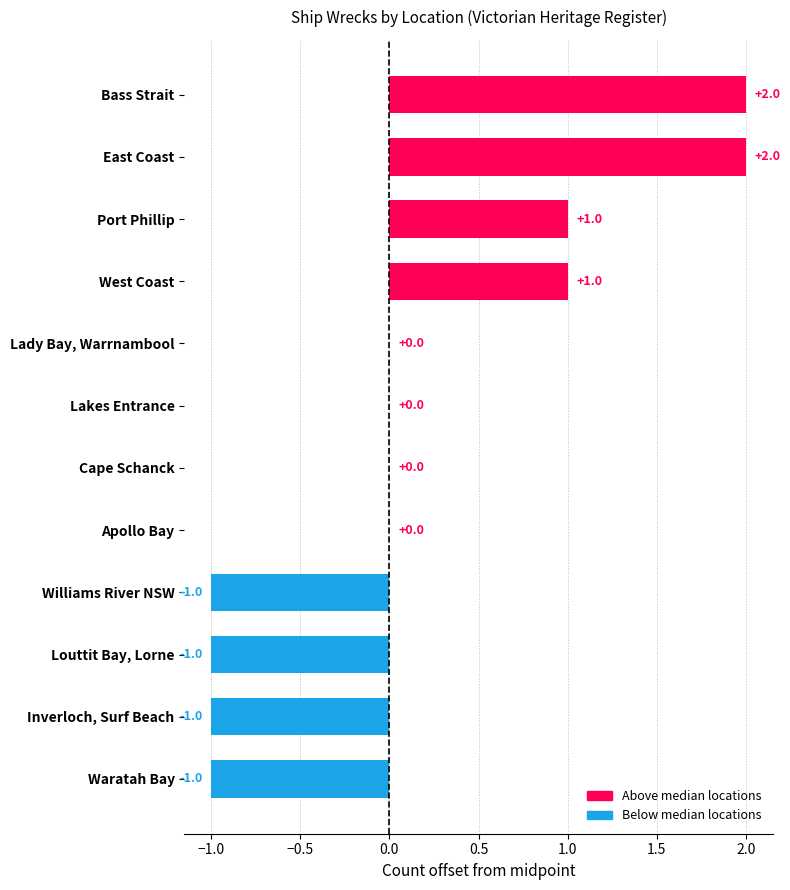

Reading top to bottom, extract all data points from this chart.

Bass Strait=2	East Coast=2	Port Phillip=1	West Coast=1	Lady Bay, Warrnambool=0	Lakes Entrance=0	Cape Schanck=0	Apollo Bay=0	Williams River NSW=-1	Louttit Bay, Lorne=-1	Inverloch, Surf Beach=-1	Waratah Bay=-1